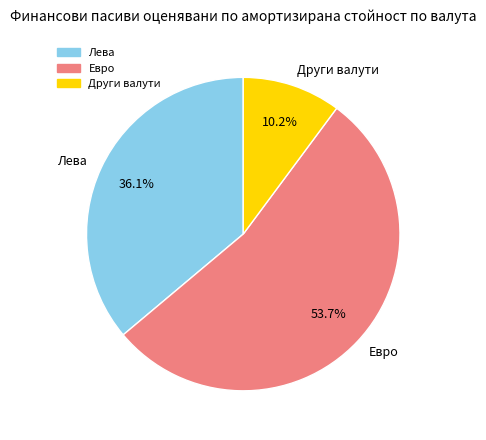

To the nearest percent, what portion does Лева represent?

36%